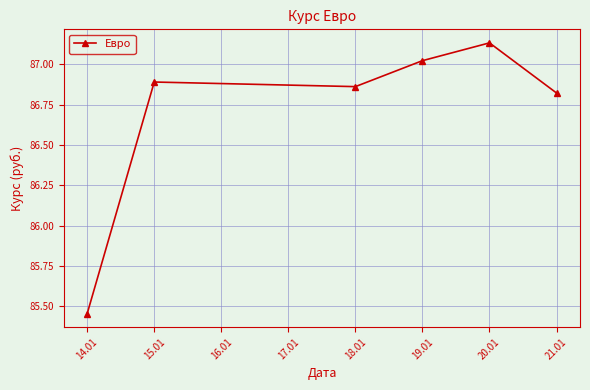

What is the change in value from 19.01 to 20.01?

+0.1